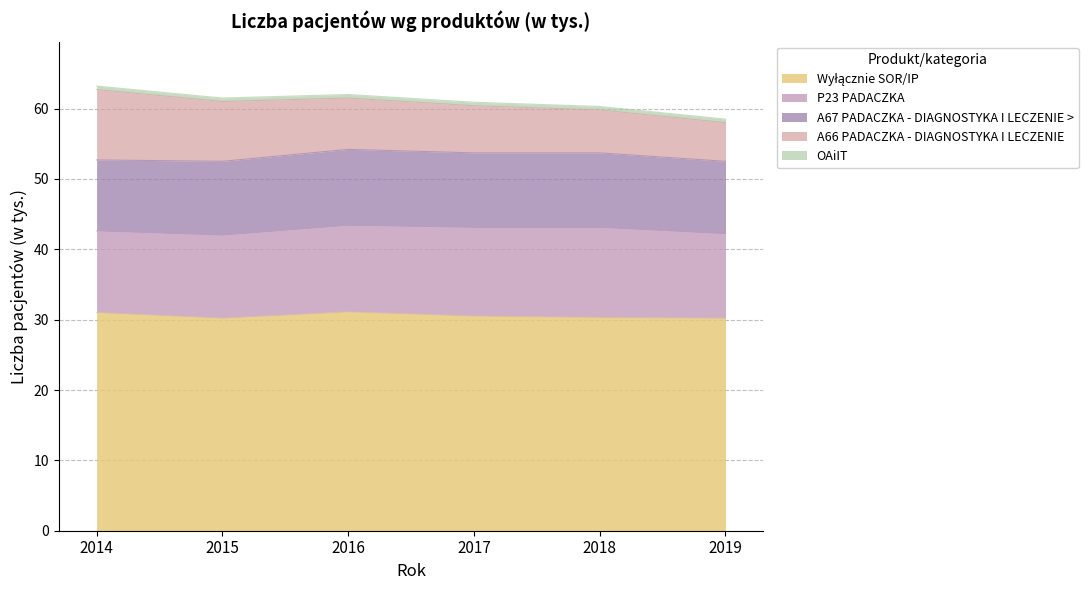

What value does the P23 PADACZKA series have at 2016?

12.3